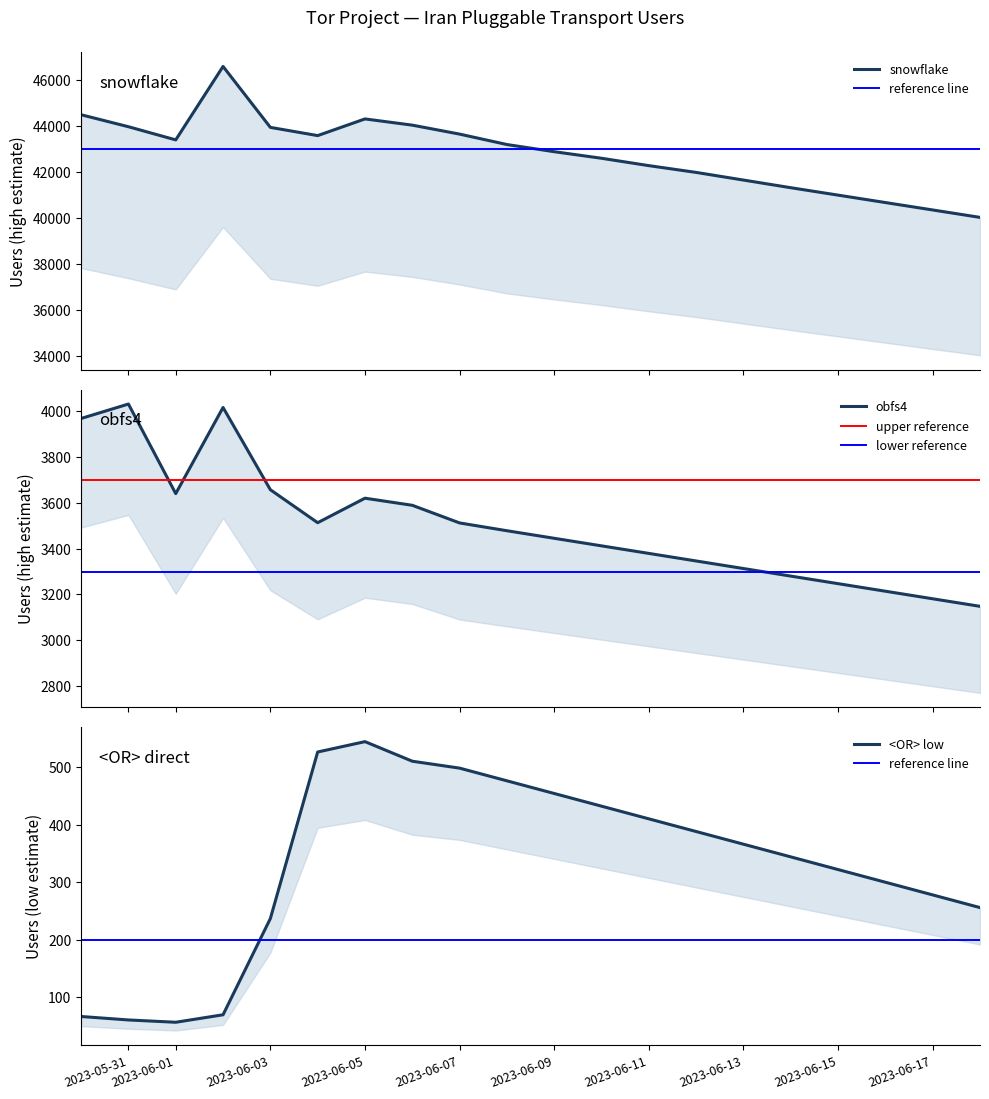

Which series has the largest total across all categories?

snowflake